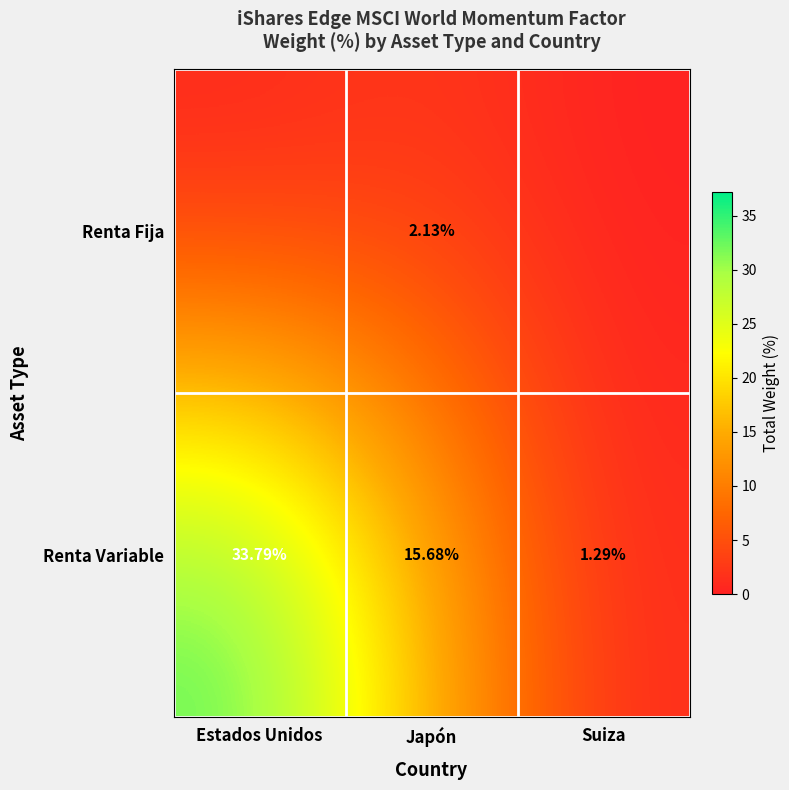

Where does the Renta Variable series first go above 15?

Estados Unidos